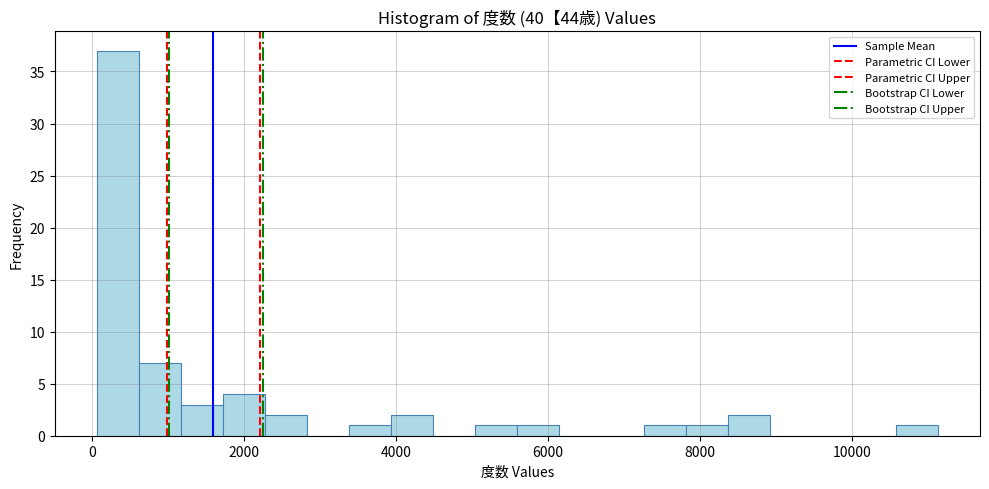

Around what value on the x-axis is the tallest bar? Give the approximate position of its centre, as read against the axis.

400